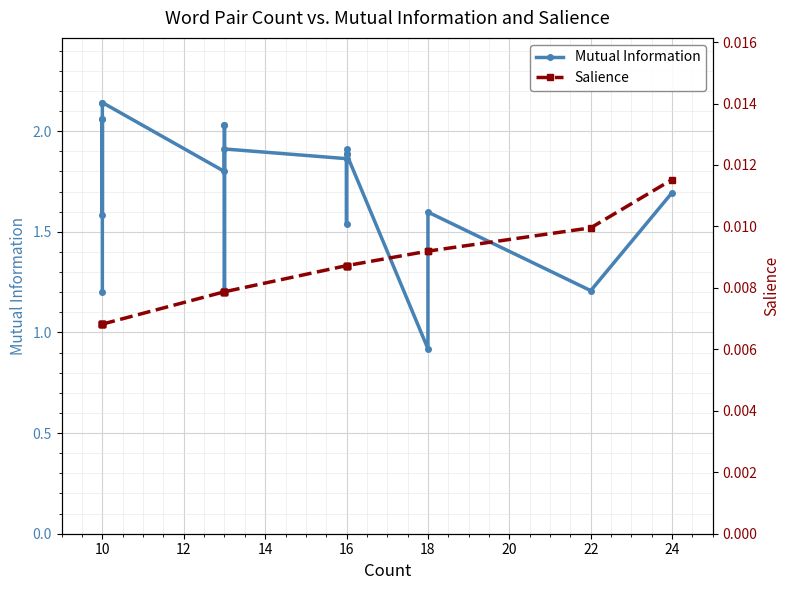

Which series changed the most between 10 and 16?

Mutual Information